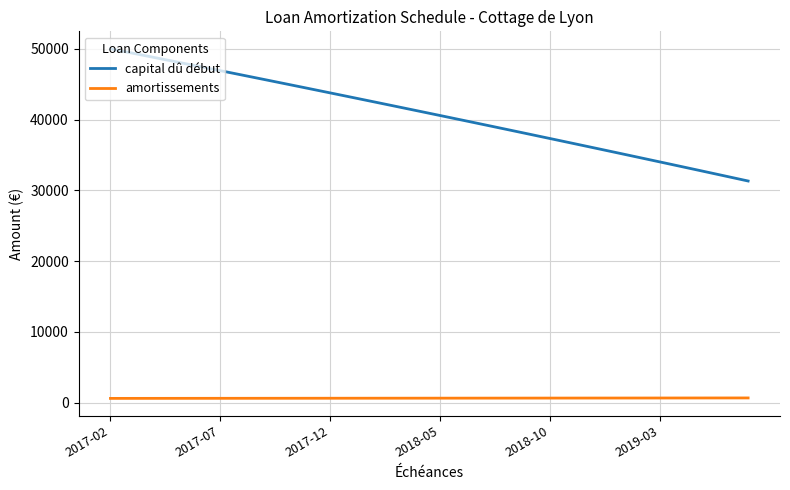

Which series has the largest total across all categories?

capital dû début